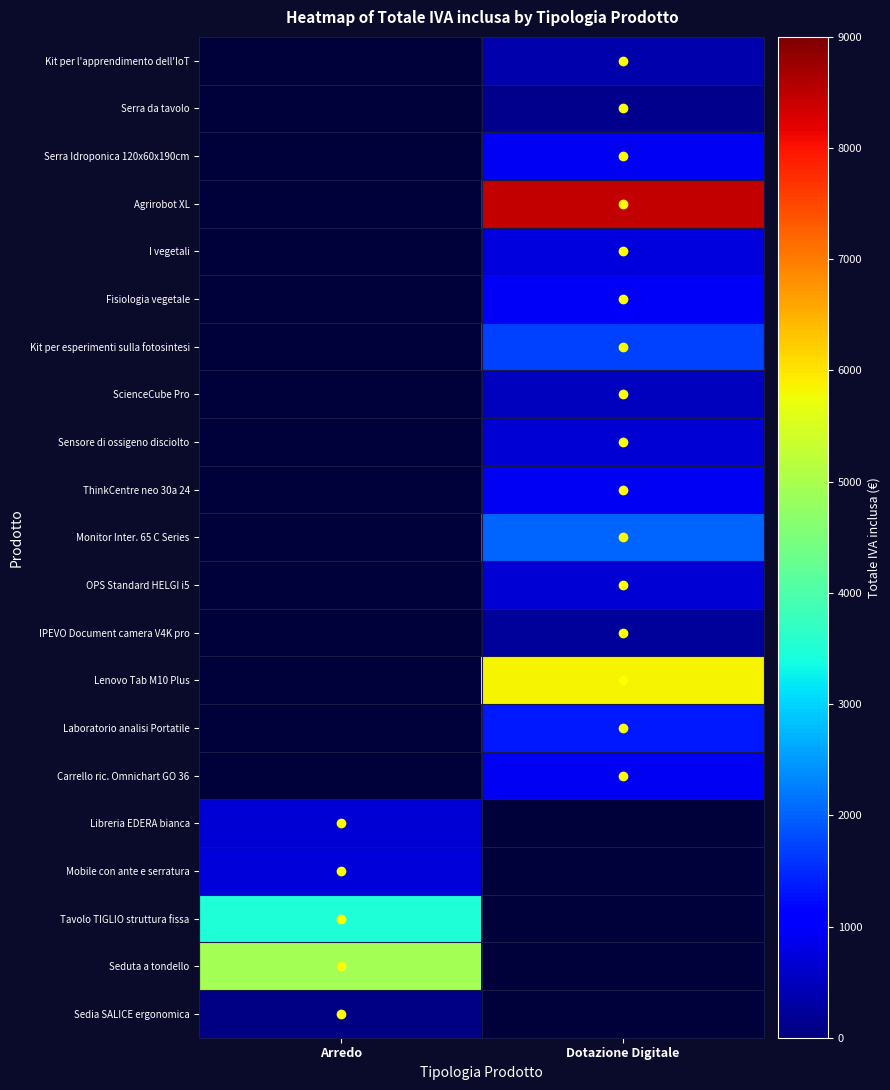

Reading right to left, what are all the values shown in this chart?

Kit per l'apprendimento dell'IoT: Dotazione Digitale=358.7	Arredo=0.0
Serra da tavolo: Dotazione Digitale=133.0	Arredo=0.0
Serra Idroponica 120x60x190cm: Dotazione Digitale=932.1	Arredo=0.0
Agrirobot XL: Dotazione Digitale=8454.6	Arredo=0.0
I vegetali: Dotazione Digitale=757.6	Arredo=0.0
Fisiologia vegetale: Dotazione Digitale=982.1	Arredo=0.0
Kit per esperimenti sulla fotosintesi: Dotazione Digitale=1715.3	Arredo=0.0
ScienceCube Pro: Dotazione Digitale=511.2	Arredo=0.0
Sensore di ossigeno disciolto: Dotazione Digitale=695.4	Arredo=0.0
ThinkCentre neo 30a 24: Dotazione Digitale=927.2	Arredo=0.0
Monitor Inter. 65 C Series: Dotazione Digitale=2013.0	Arredo=0.0
OPS Standard HELGI i5: Dotazione Digitale=702.7	Arredo=0.0
IPEVO Document camera V4K pro: Dotazione Digitale=244.0	Arredo=0.0
Lenovo Tab M10 Plus: Dotazione Digitale=5856.0	Arredo=0.0
Laboratorio analisi Portatile: Dotazione Digitale=1346.9	Arredo=0.0
Carrello ric. Omnichart GO 36: Dotazione Digitale=934.5	Arredo=0.0
Libreria EDERA bianca: Dotazione Digitale=0.0	Arredo=668.6
Mobile con ante e serratura: Dotazione Digitale=0.0	Arredo=725.9
Tavolo TIGLIO struttura fissa: Dotazione Digitale=0.0	Arredo=3489.2
Seduta a tondello: Dotazione Digitale=0.0	Arredo=4941.0
Sedia SALICE ergonomica: Dotazione Digitale=0.0	Arredo=63.4